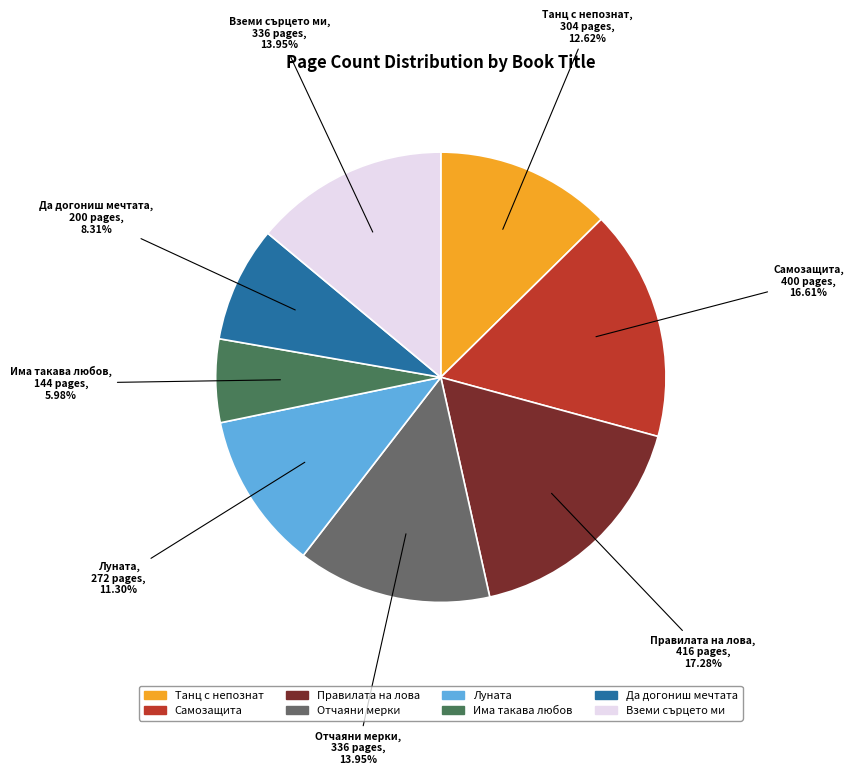

Is there a majority slice in this chart?

No